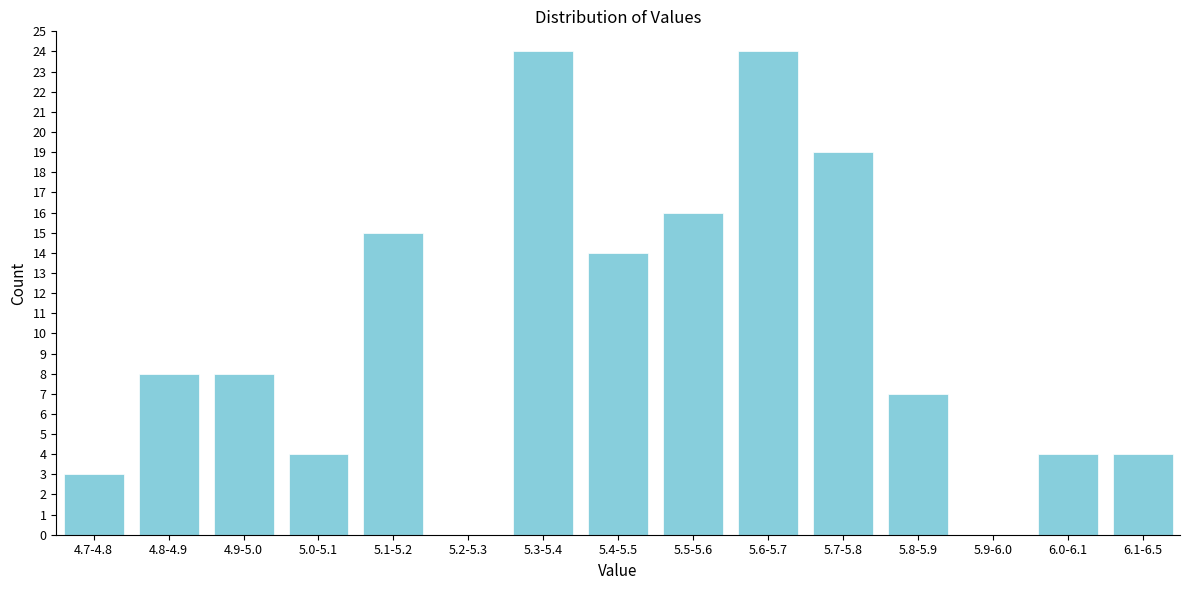

Reading left to right, what are all the values shown in this chart?

4.7-4.8=3	4.8-4.9=8	4.9-5.0=8	5.0-5.1=4	5.1-5.2=15	5.2-5.3=0	5.3-5.4=24	5.4-5.5=14	5.5-5.6=16	5.6-5.7=24	5.7-5.8=19	5.8-5.9=7	5.9-6.0=0	6.0-6.1=4	6.1-6.5=4